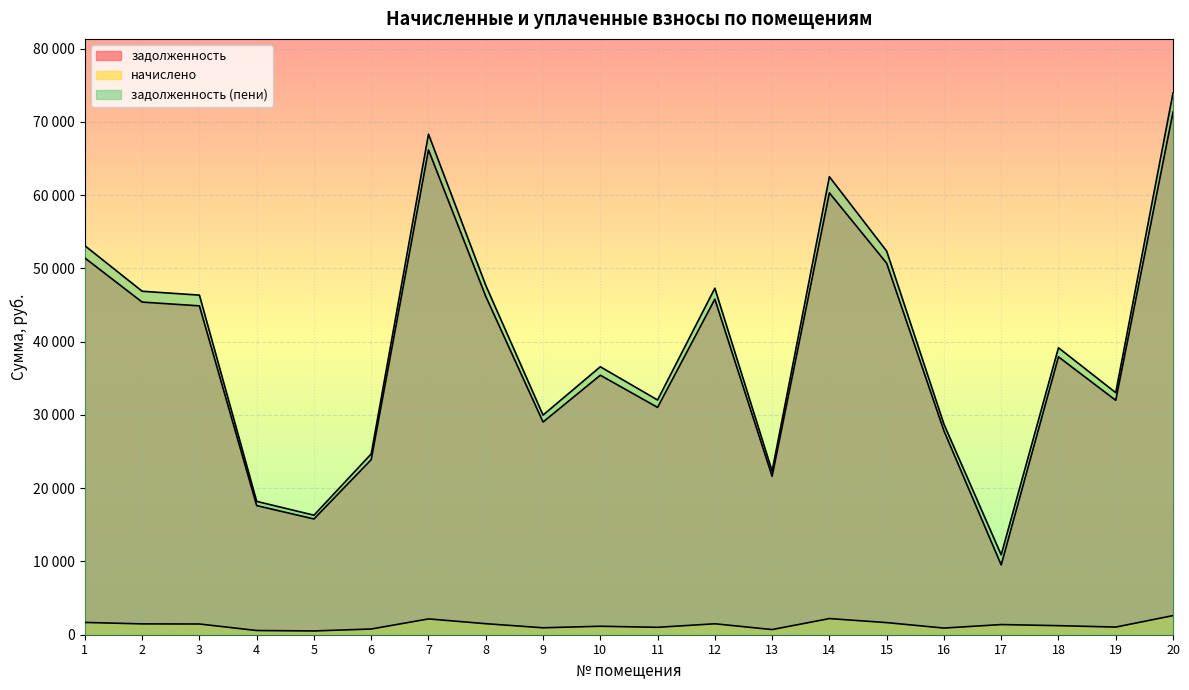

At which label is задолженность closest to 40422?

18